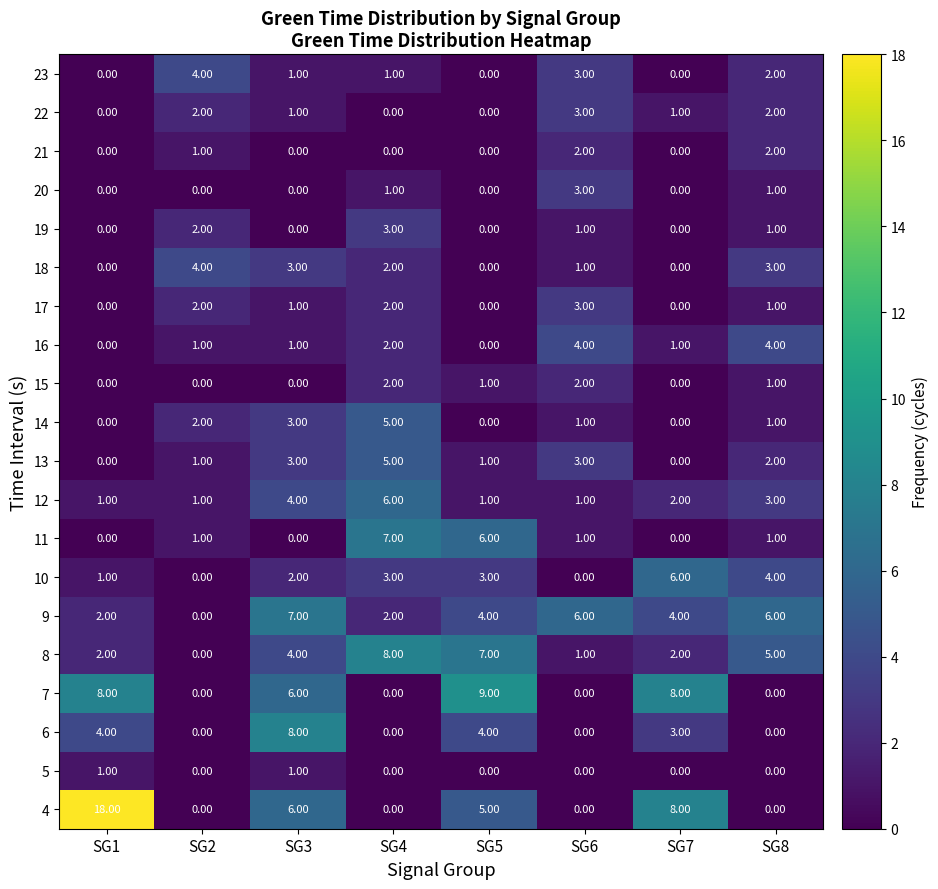

How many values in 20 are above zero?

3